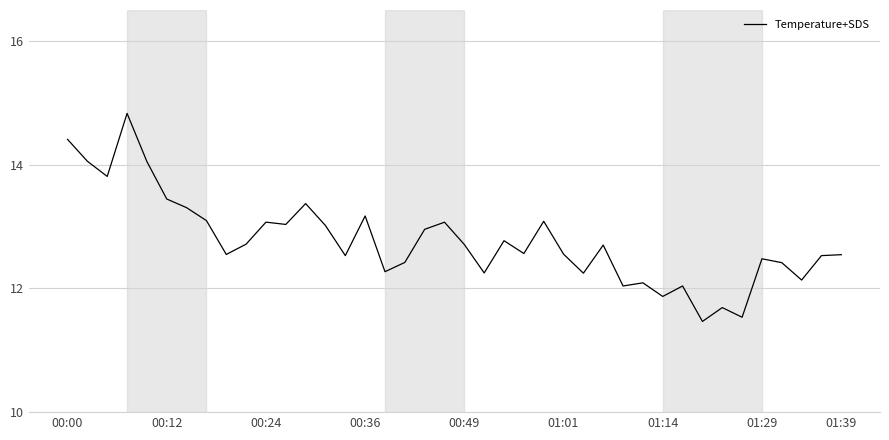

What is the difference between the second highest and minimum values?

2.9